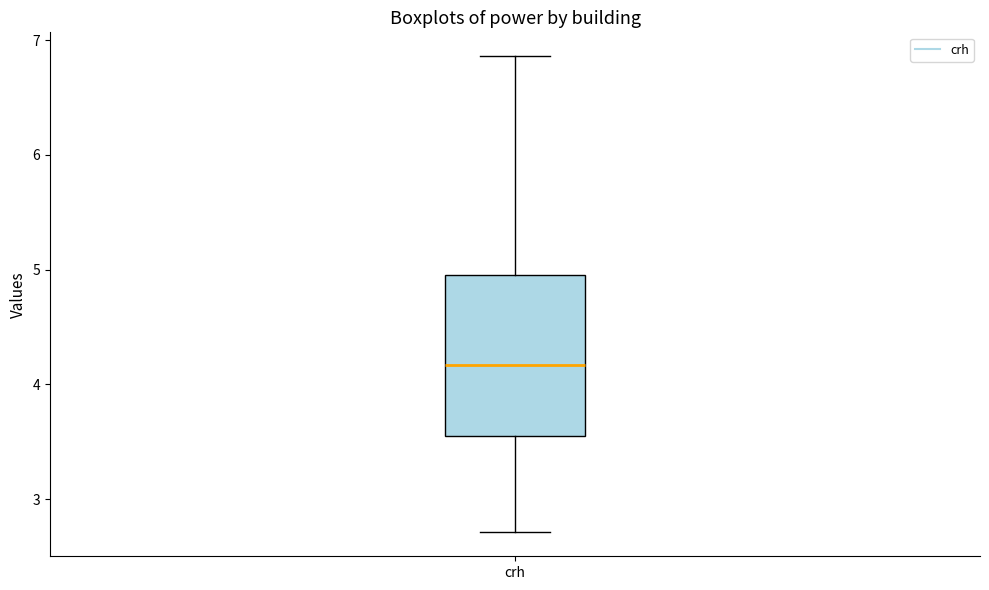

Read this box plot against the y-axis: the position of the median line, the range covered by the box, and the ends of both whiskers. The values are not printed on the chart, so give them approximately, as read against the axis.

median 4.2, box 3.6 to 5.0, whiskers 2.7 to 6.9